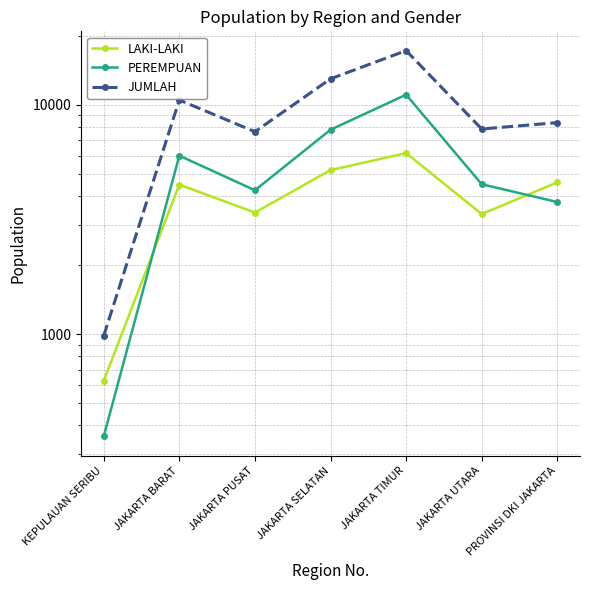

Between KEPULAUAN SERIBU and PROVINSI DKI JAKARTA, which is larger?

PROVINSI DKI JAKARTA